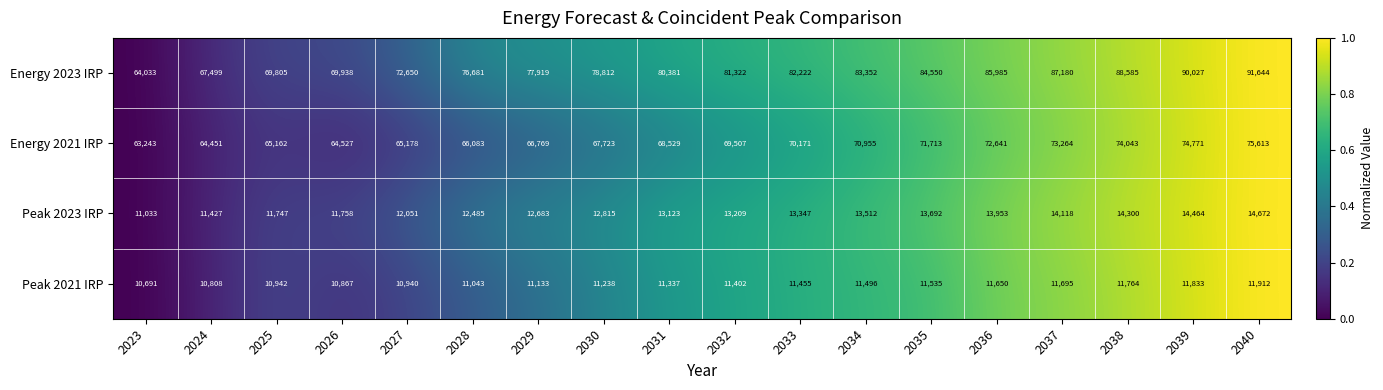

At which category is the sum across all series the highest?

2040